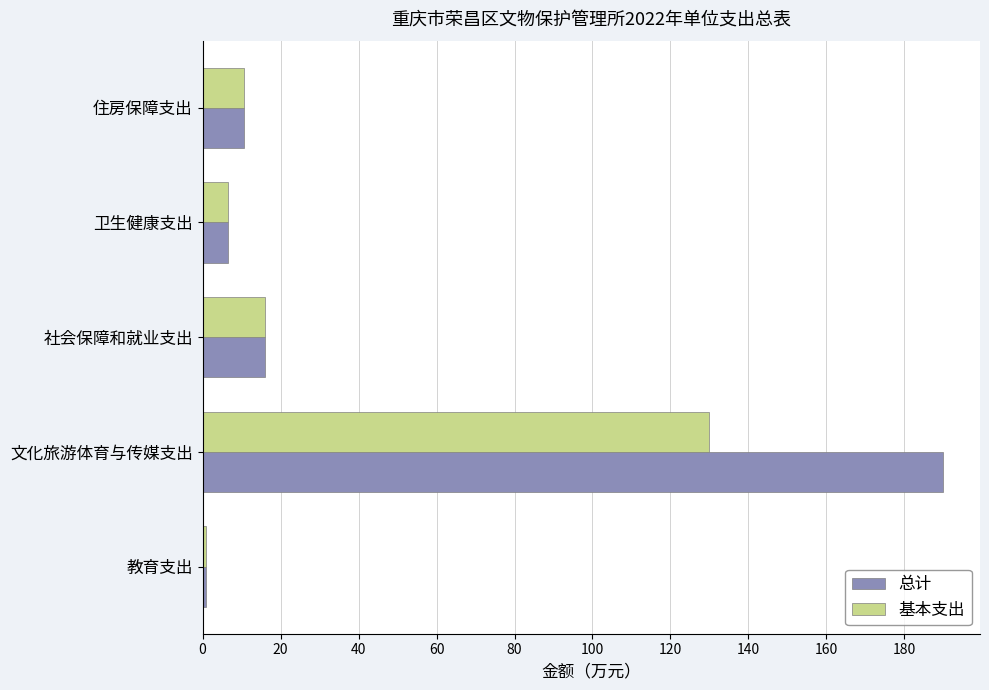

Rank the series by their maximum value, from highest to lowest.

总计, 基本支出